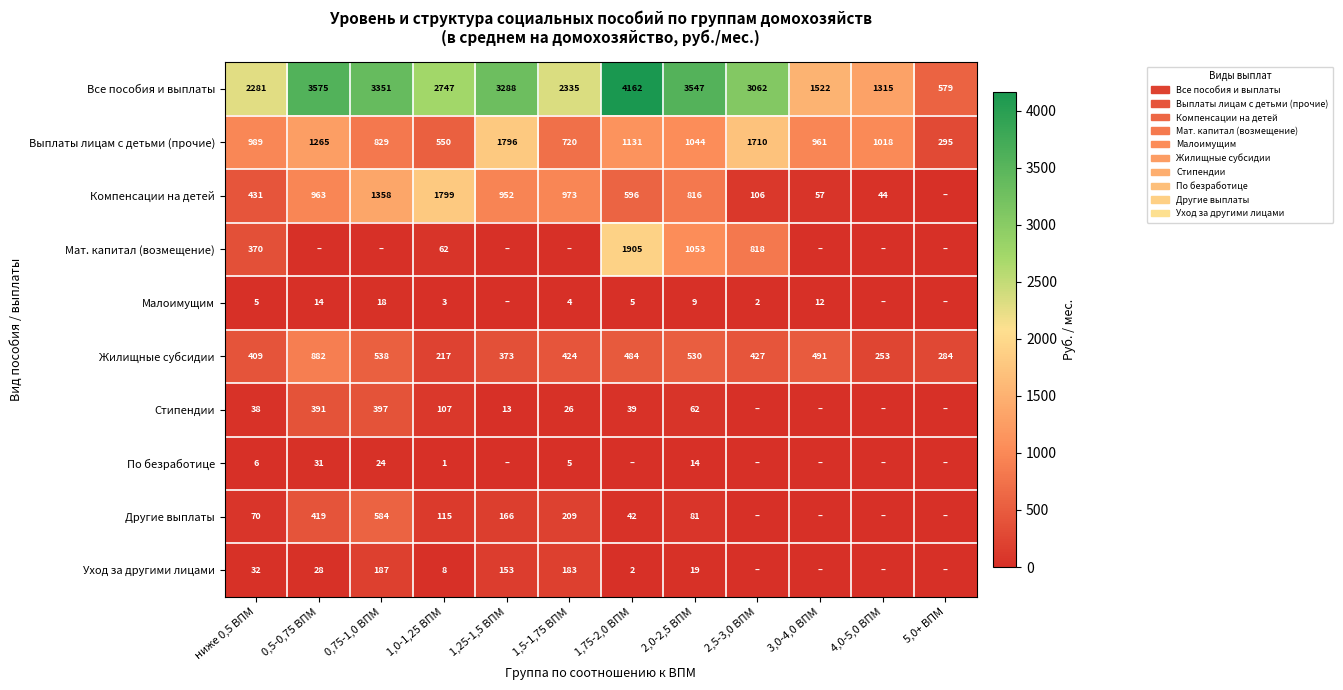

Which series changed the most between ниже 0,5 ВПМ and 1,0-1,25 ВПМ?

Компенсации на детей